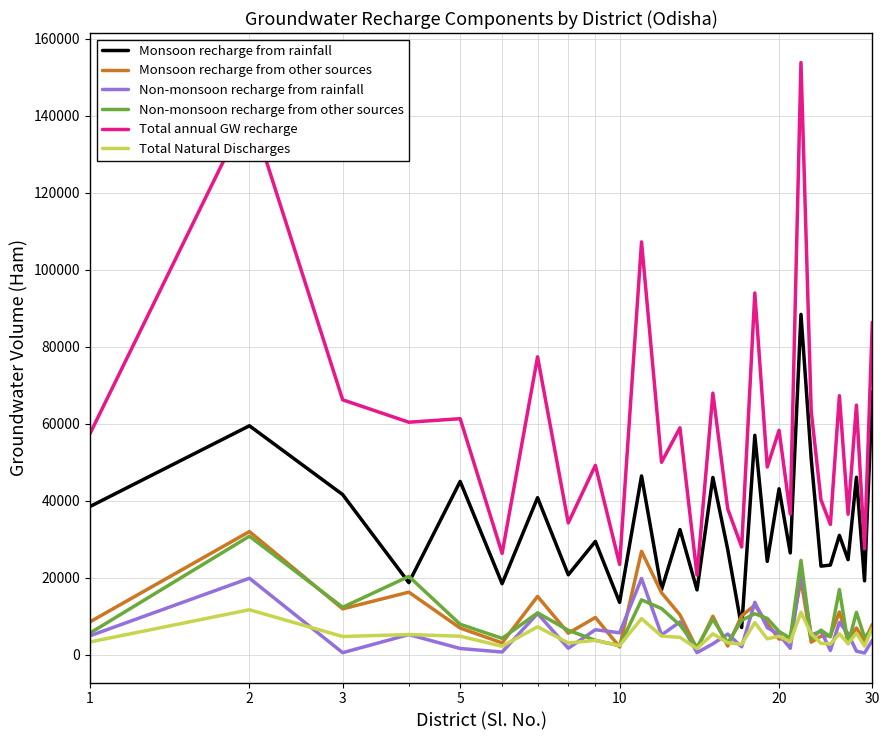

True or false: Monsoon recharge from rainfall and Total annual GW recharge intersect in this chart.

False